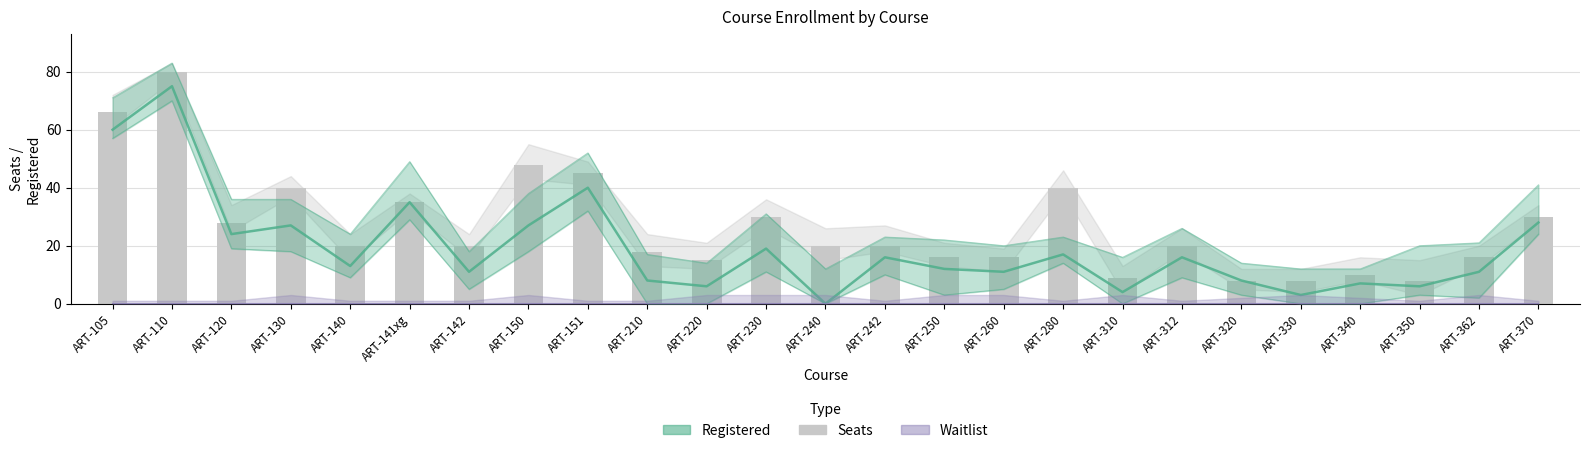

The Seats series shows 20 at ART-240. True or false?

True